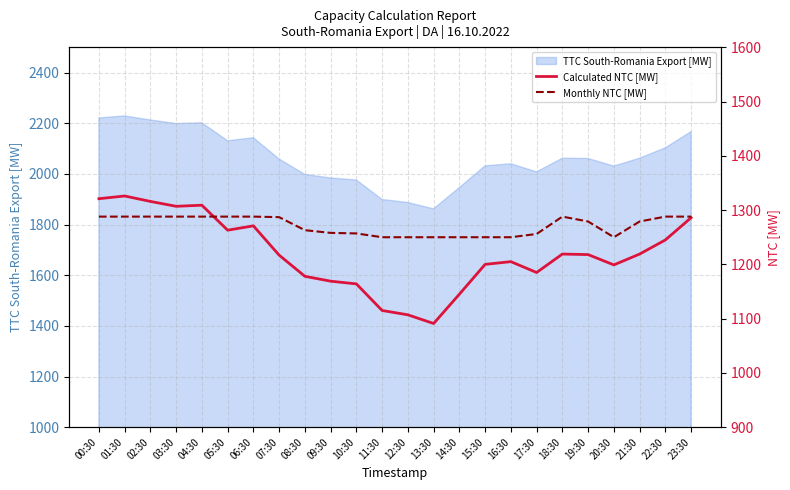

Is it true that TTC South-Romania Export [MW] equals 2659 at 12:30?

False